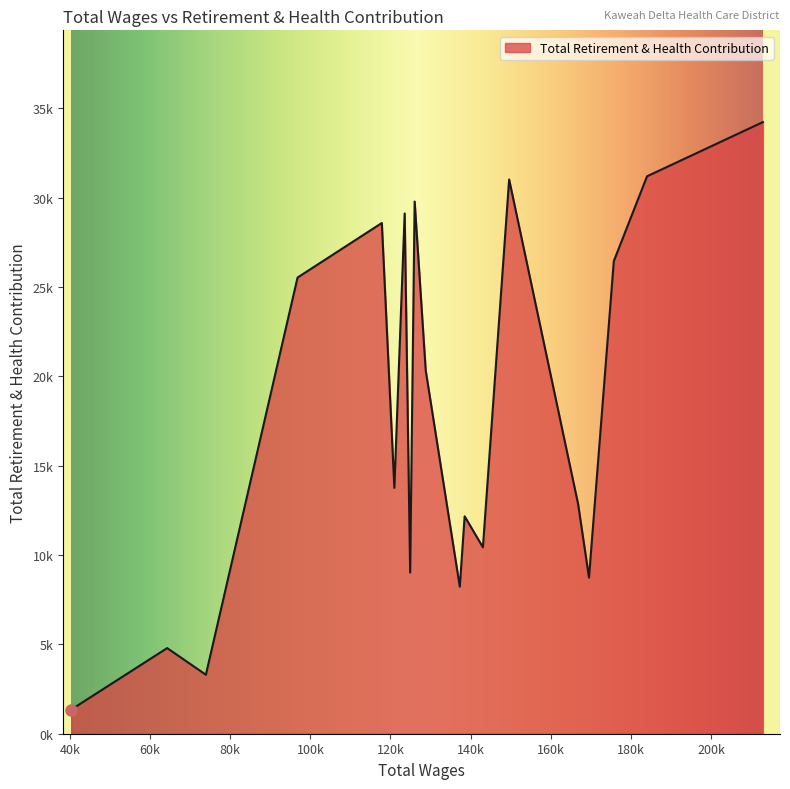

List the labels in order of value, largest first.

212958.0, 184029.0, 149612.0, 126028.0, 123535.0, 117835.0, 175736.0, 96800.0, 128790.0, 120962.0, 166830.0, 138506.0, 143066.0, 124903.0, 169540.0, 137292.0, 64258.0, 73920.0, 40313.0